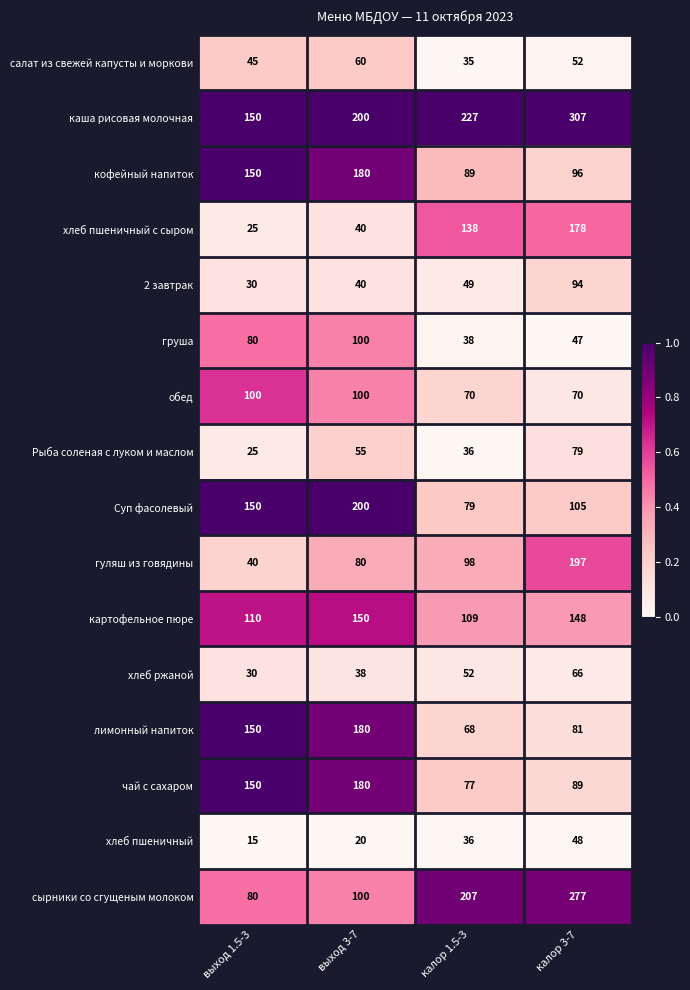

Is it true that обед equals 42 at калор 1.5-3?

False